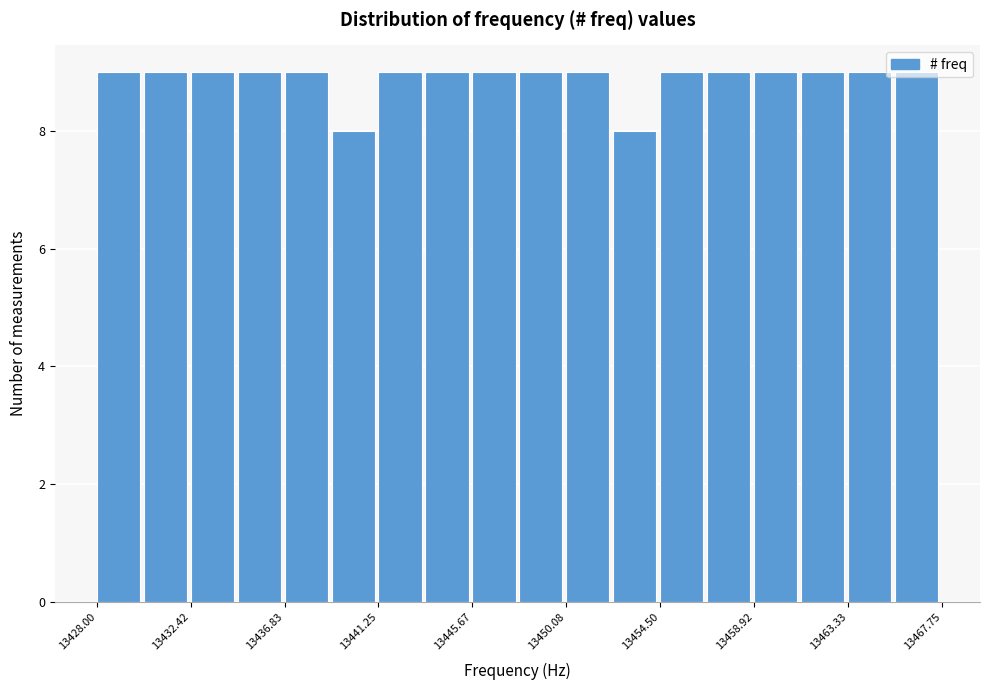

Reading left to right, transcribe this chart: for each bar, give the range it covers on the x-axis and its height. Neither the bar edges nor the heights are printed on the chart, so give them approximately, as read against the axes.

13428.0 to 13430.0: 9
13430.0 to 13432.5: 9
13432.5 to 13434.5: 9
13434.5 to 13437.0: 9
13437.0 to 13439.0: 9
13439.0 to 13441.5: 8
13441.5 to 13443.5: 9
13443.5 to 13445.5: 9
13445.5 to 13448.0: 9
13448.0 to 13450.0: 9
13450.0 to 13452.5: 9
13452.5 to 13454.5: 8
13454.5 to 13456.5: 9
13456.5 to 13459.0: 9
13459.0 to 13461.0: 9
13461.0 to 13463.5: 9
13463.5 to 13465.5: 9
13465.5 to 13468.0: 9